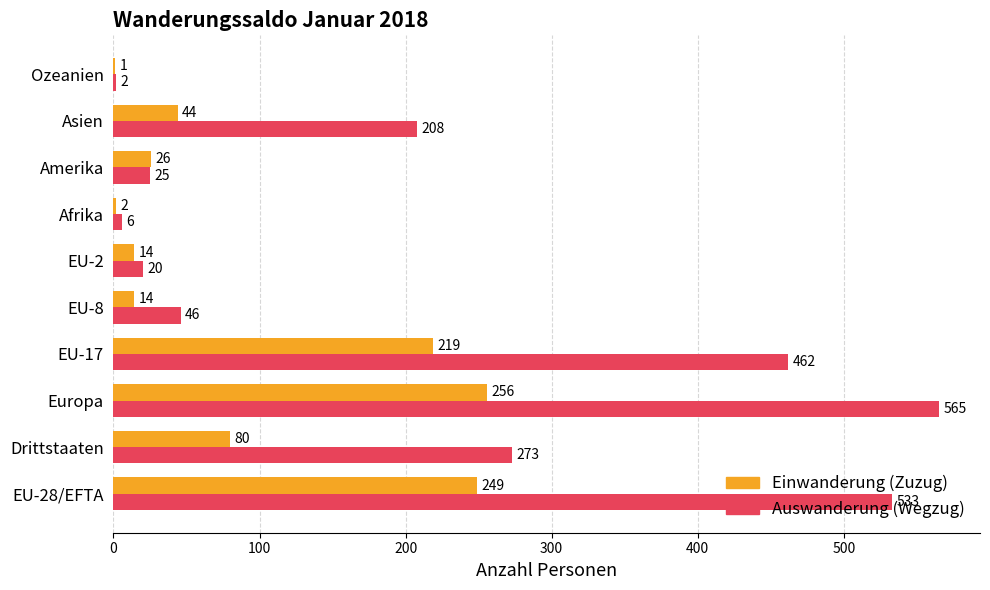

What is the maximum value shown in the chart?

565